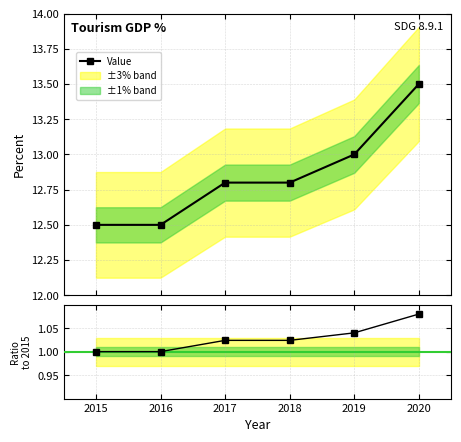

True or false: Value and Ratio to 2015 cross at least once.

False